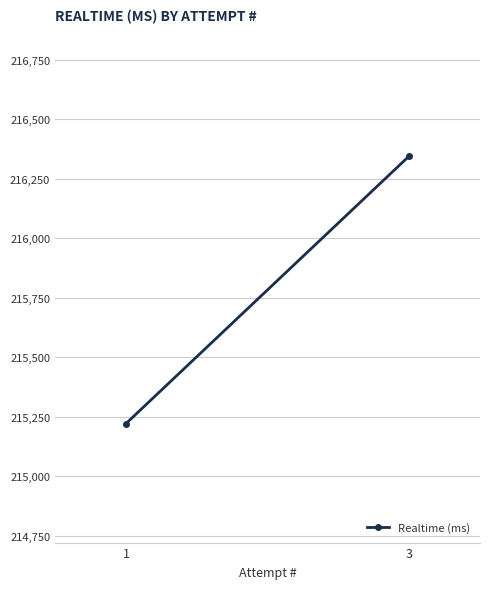

Count the values in the range 215221 to 216346.

2